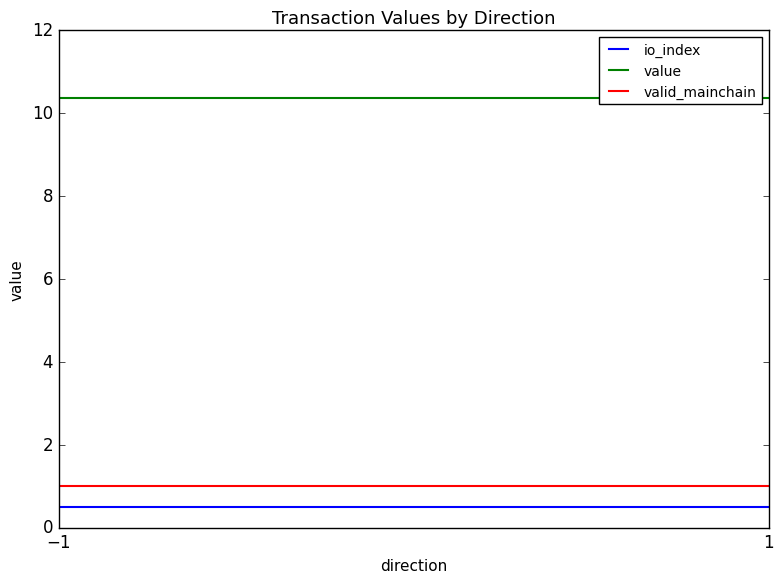

Is it true that io_index equals 0.7 at −1?

False